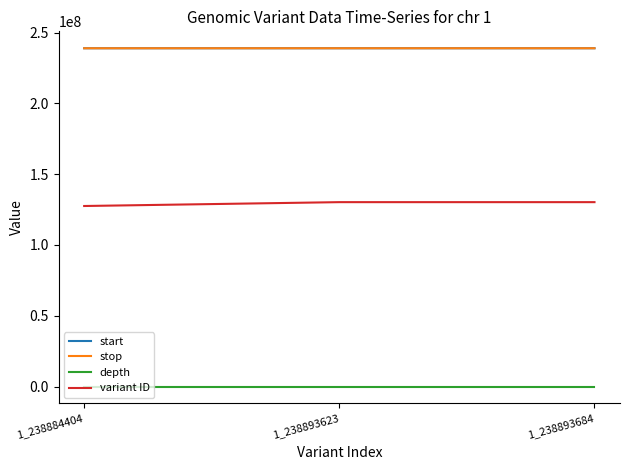

Is the value of depth at 1_238893684 greater than the value of stop at 1_238893623?

No